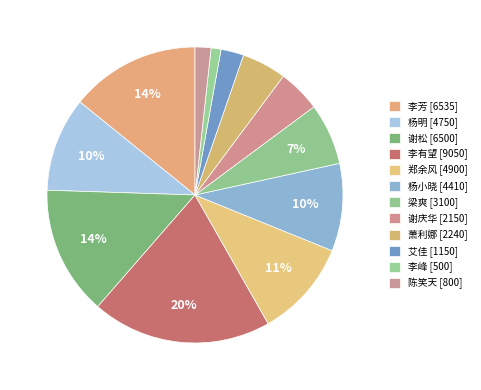

Does any single category account for the majority?

No